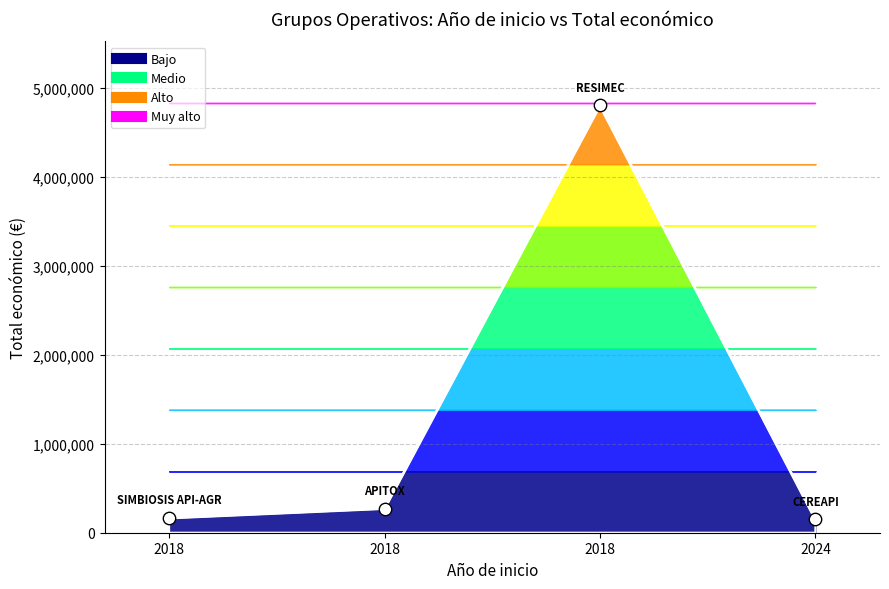

Approximately how many times larger is the value at 2024 compared to 2018?

0.6